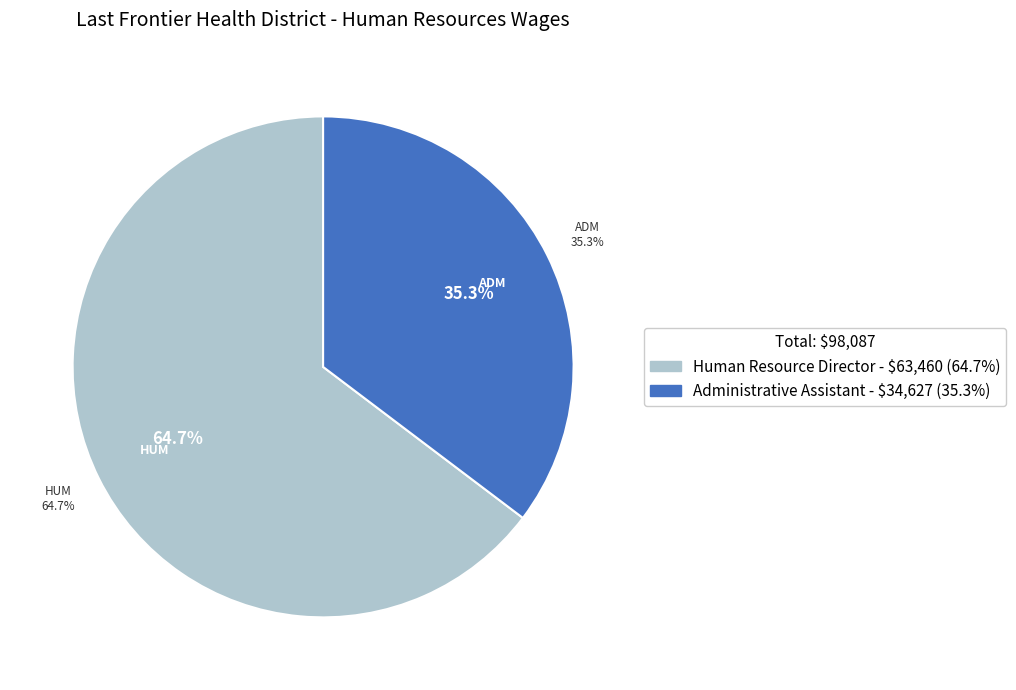

True or false: Human Resource Director accounts for 65% of the total.

True